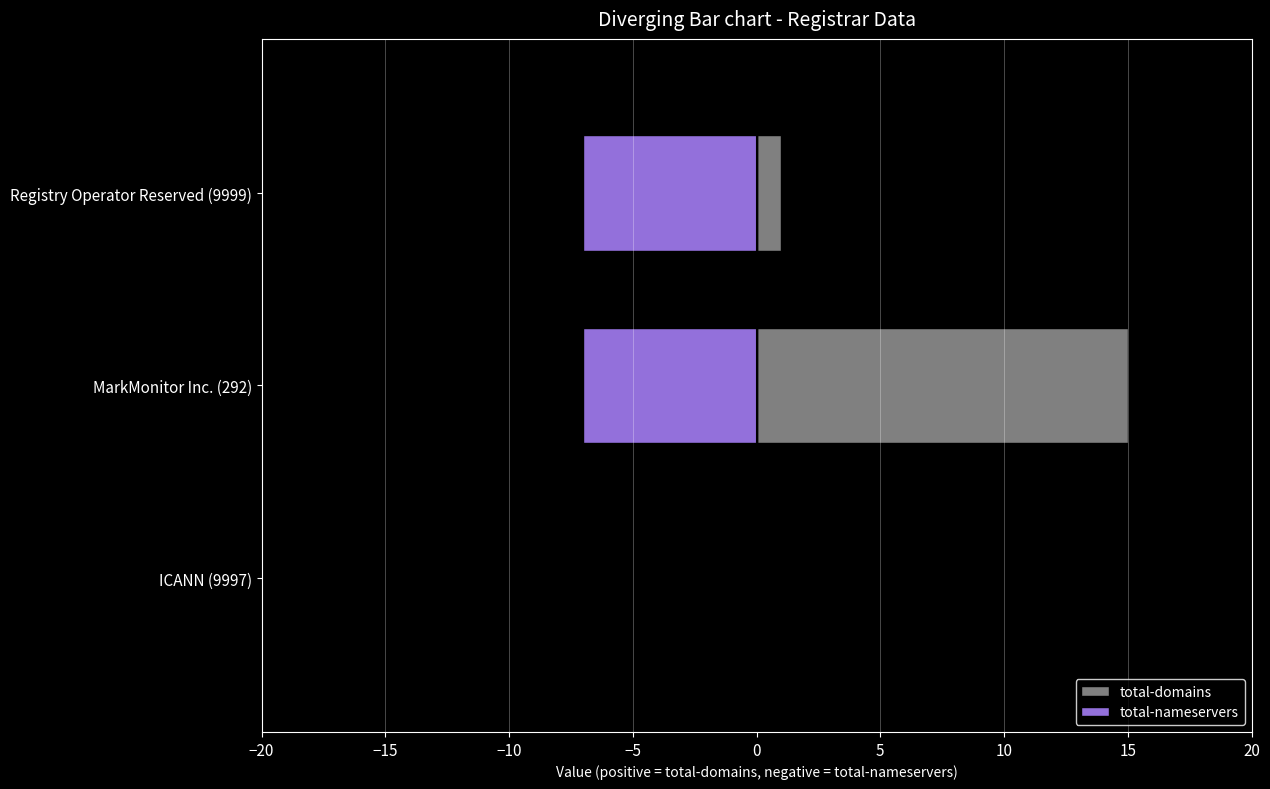

Which series has the widest spread of values?

total-domains